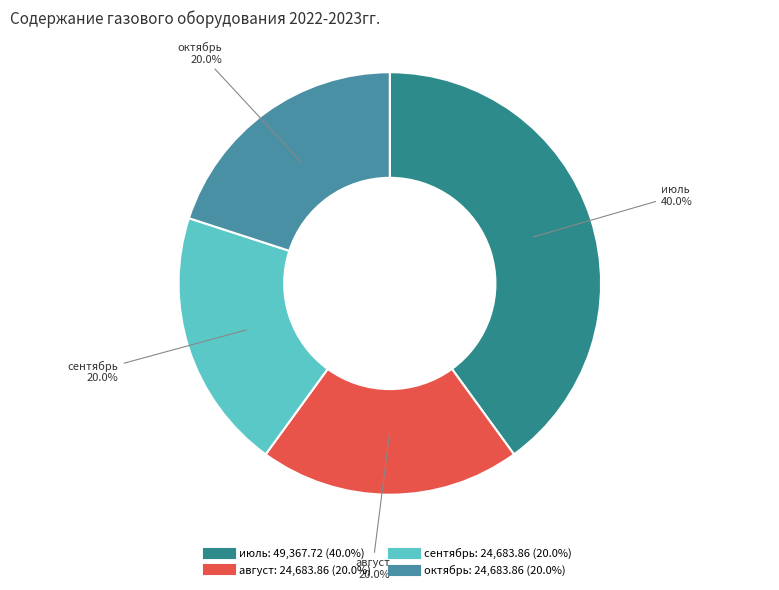

How many segments does this pie chart have?

4